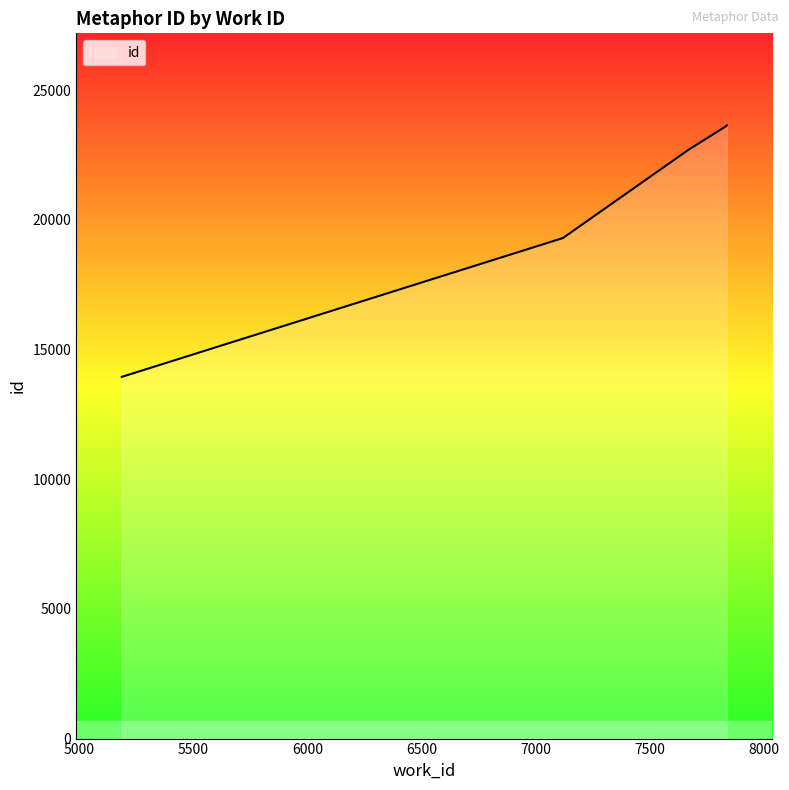

What is the maximum value shown in the chart?

23643